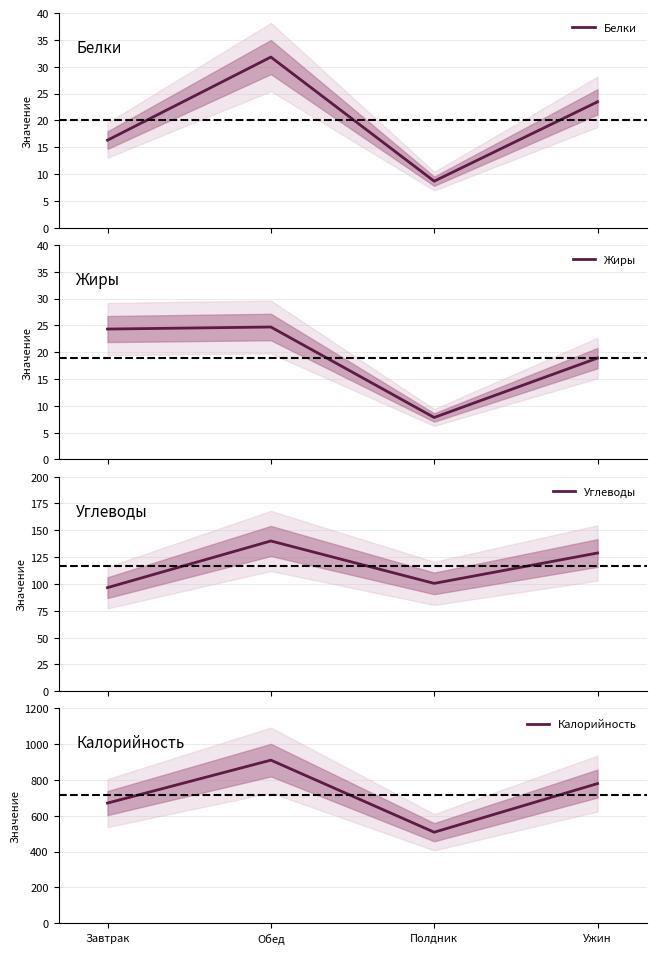

What is the value of the Белки point at the 4th from the left?

23.5